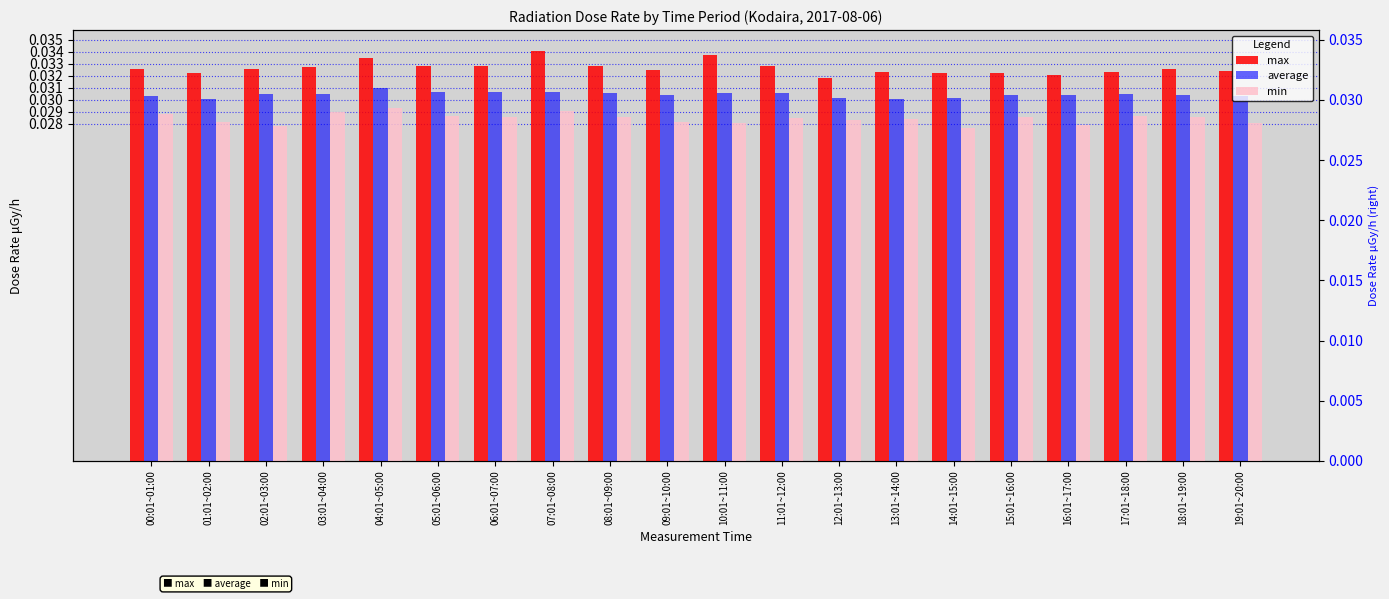

Is the value of average at 17:01~18:00 greater than the value of min at 04:01~05:00?

Yes